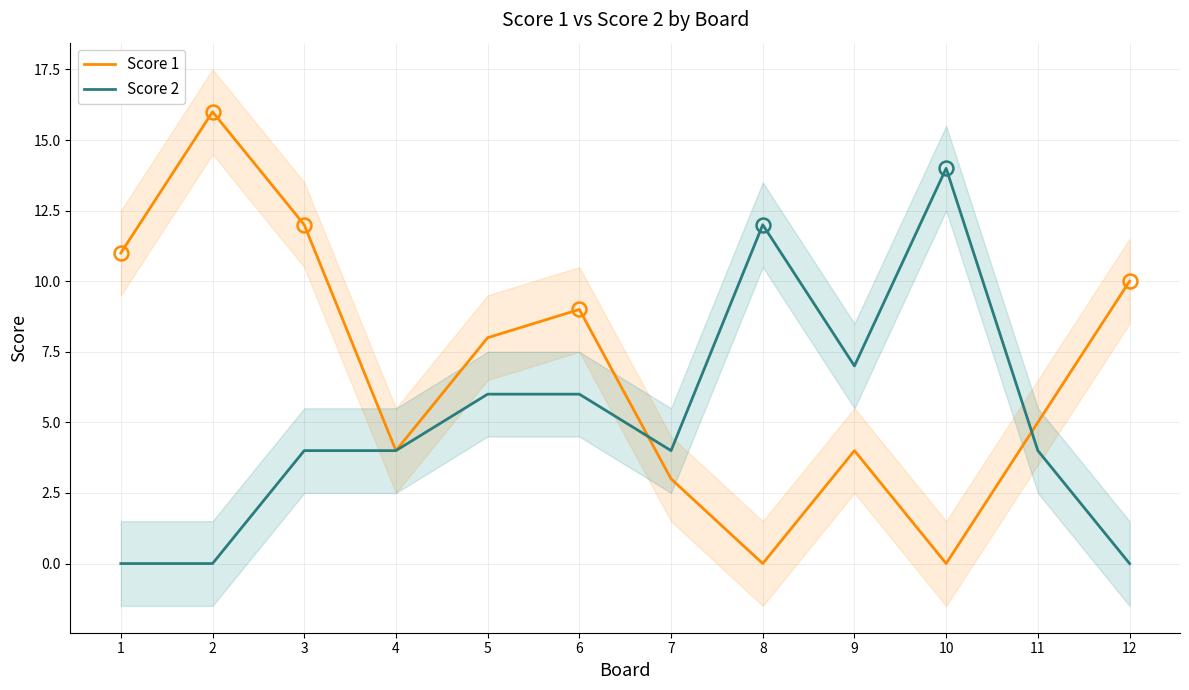

Between which two adjacent categories do Score 2 and Score 1 first intersect?

6 and 7